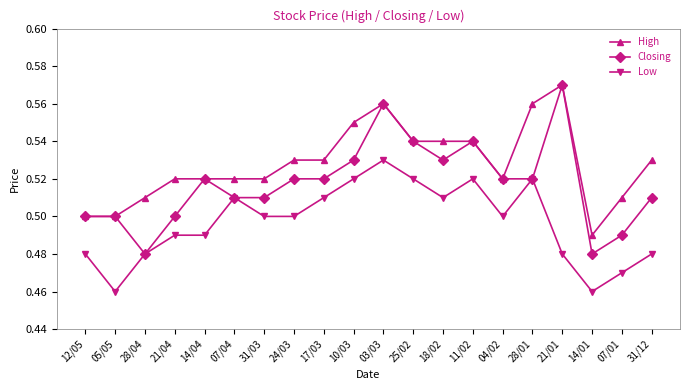

True or false: Low and High intersect in this chart.

False